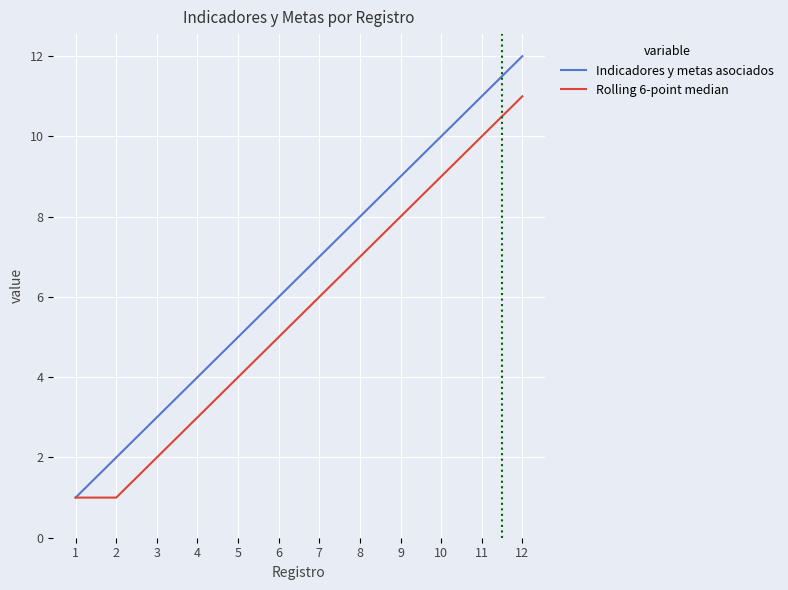

The Indicadores y metas asociados series shows 3 at 3. True or false?

True